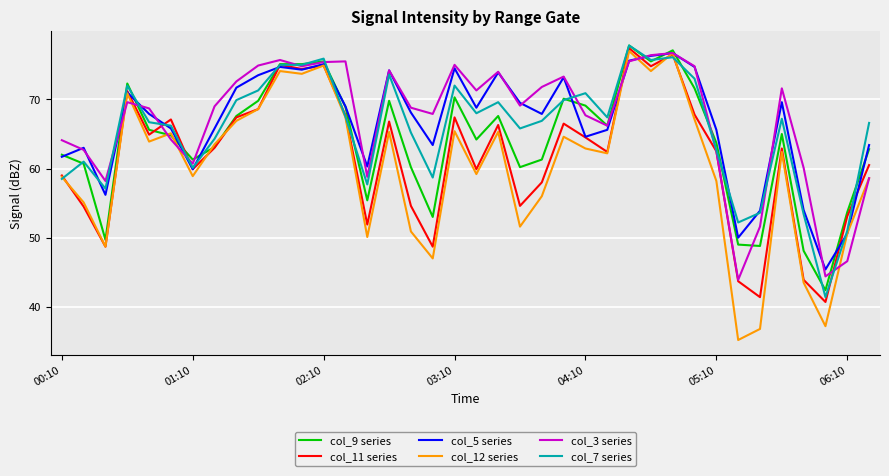

What is the minimum value for col_9 series?

42.4